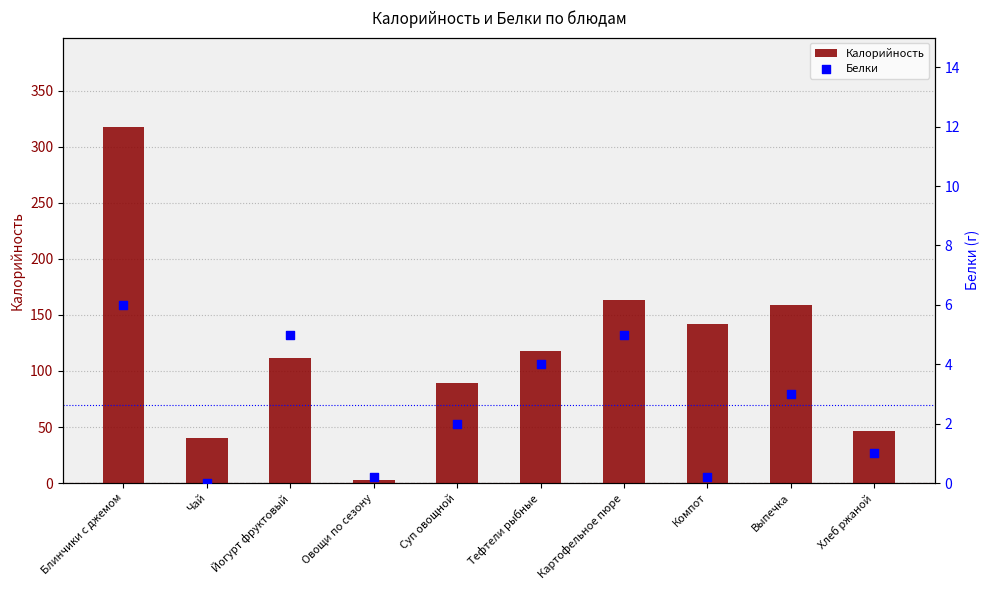

At how many categories does at least one series exceed 132?

4